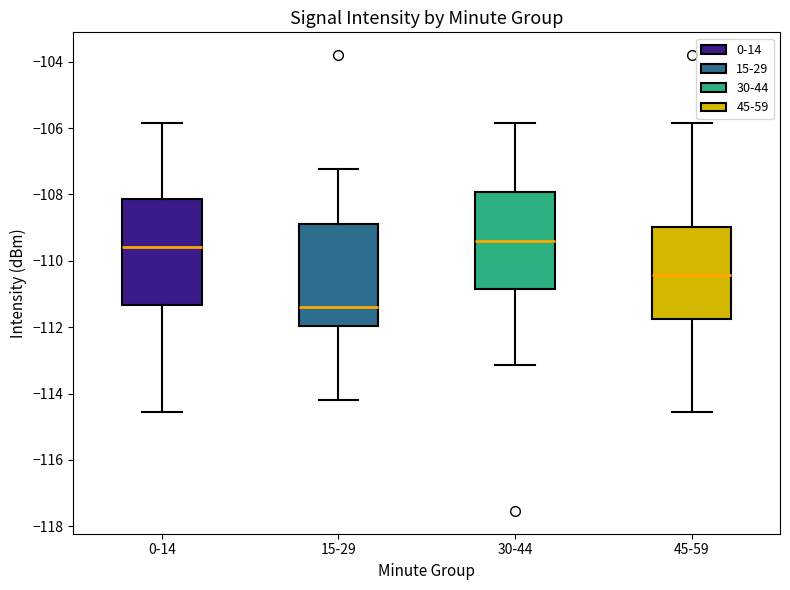

Reading left to right, transcribe this box plot: for each box, give where its median line is, the range the box spans, and where its two whiskers end, as read against the y-axis. The values are not printed on the chart, so give them approximately, as read against the axis.

0-14: median -109.6, box -111.4 to -108.2, whiskers -114.6 to -105.8
15-29: median -111.4, box -112.0 to -108.8, whiskers -114.2 to -107.2
30-44: median -109.4, box -110.8 to -108.0, whiskers -113.2 to -105.8
45-59: median -110.4, box -111.8 to -109.0, whiskers -114.6 to -105.8